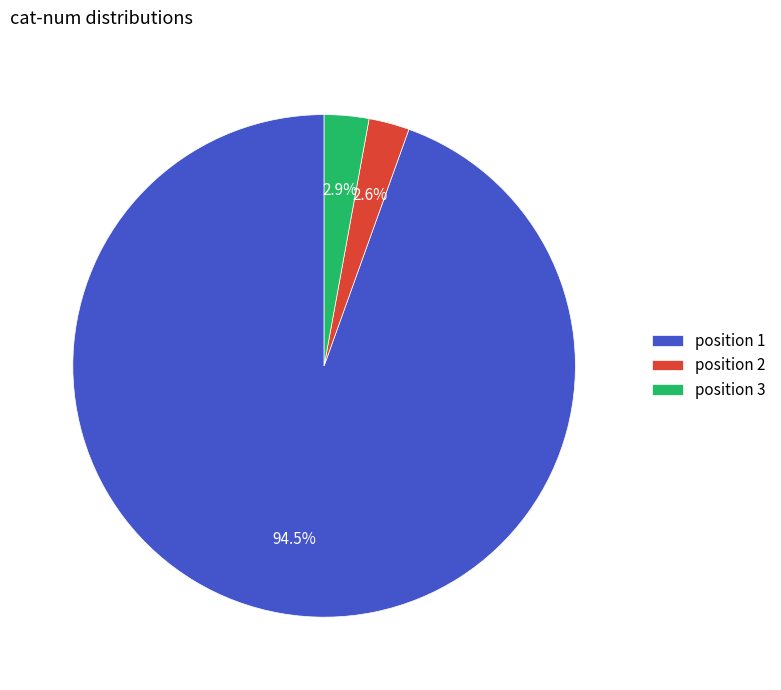

Is position 3 the majority of the pie?

No